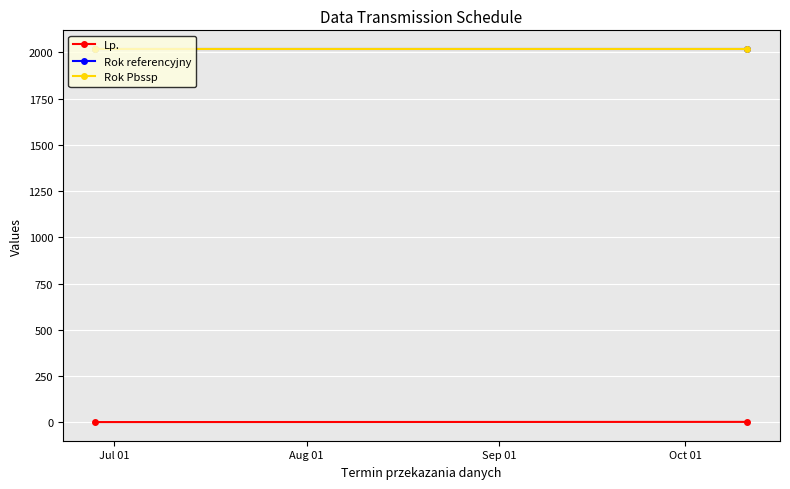

How many lines are shown in the chart?

3